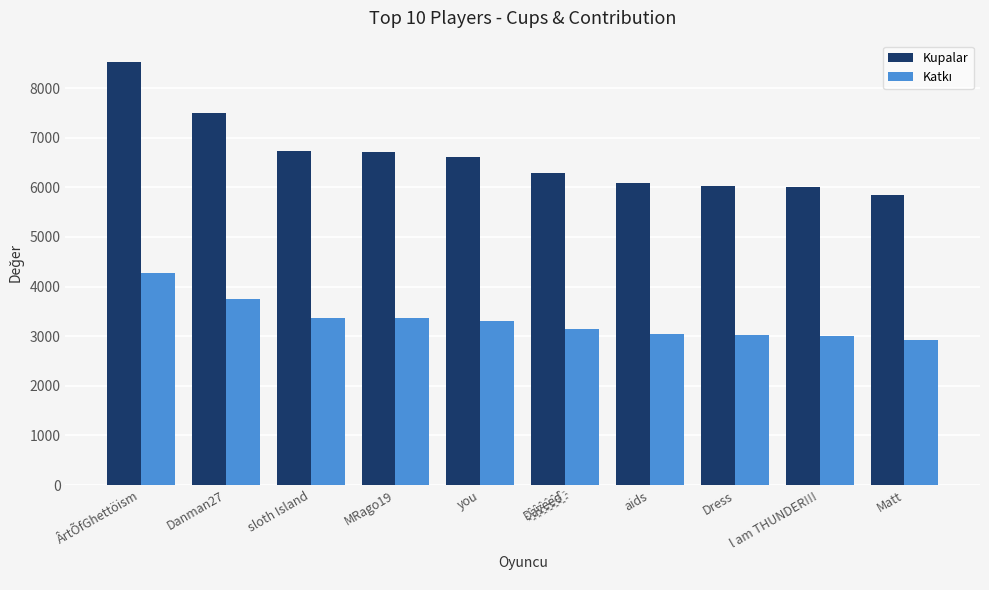

What is the maximum value for Kupalar?

8530